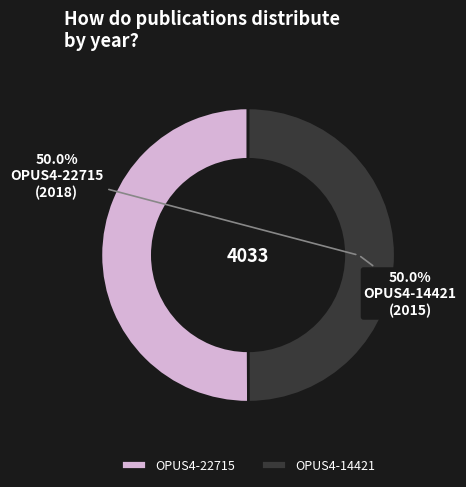

Combined, do OPUS4-22715 and OPUS4-14421 account for over 50%?

Yes